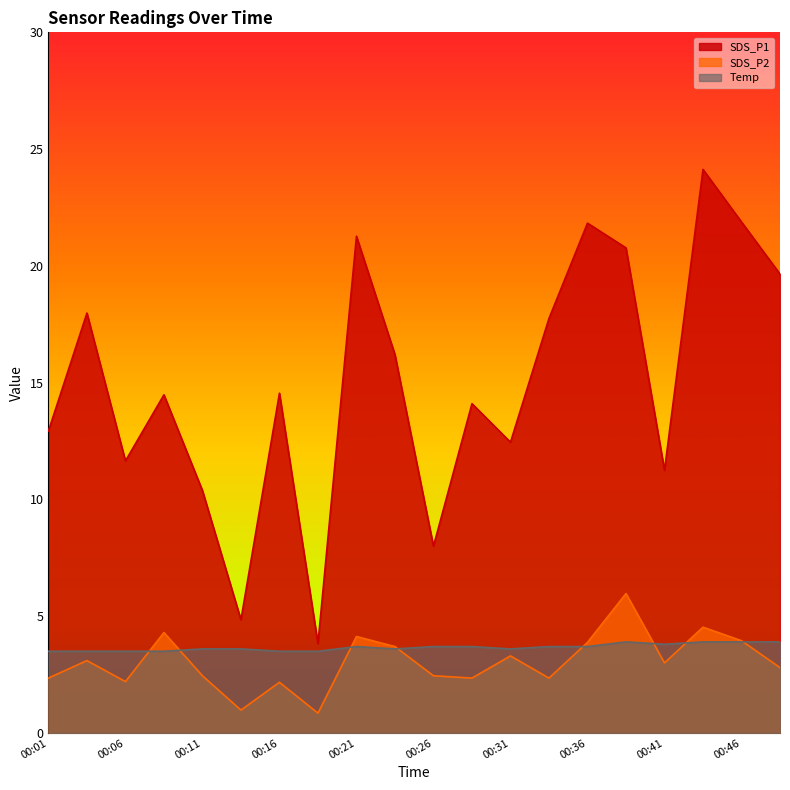

Reading left to right, transcribe all the data shown in this chart.

SDS_P1: 12.9	18.0	11.7	14.5	10.4	4.8	14.6	3.8	21.3	16.2	8.0	14.1	12.4	17.8	21.8	20.8	11.2	24.1	21.9	19.6
SDS_P2: 2.4	3.1	2.2	4.3	2.5	1.0	2.2	0.8	4.1	3.7	2.5	2.4	3.3	2.4	3.9	6.0	3.0	4.5	4.0	2.8
Temp: 3.5	3.5	3.5	3.5	3.6	3.6	3.5	3.5	3.7	3.6	3.7	3.7	3.6	3.7	3.7	3.9	3.8	3.9	3.9	3.9